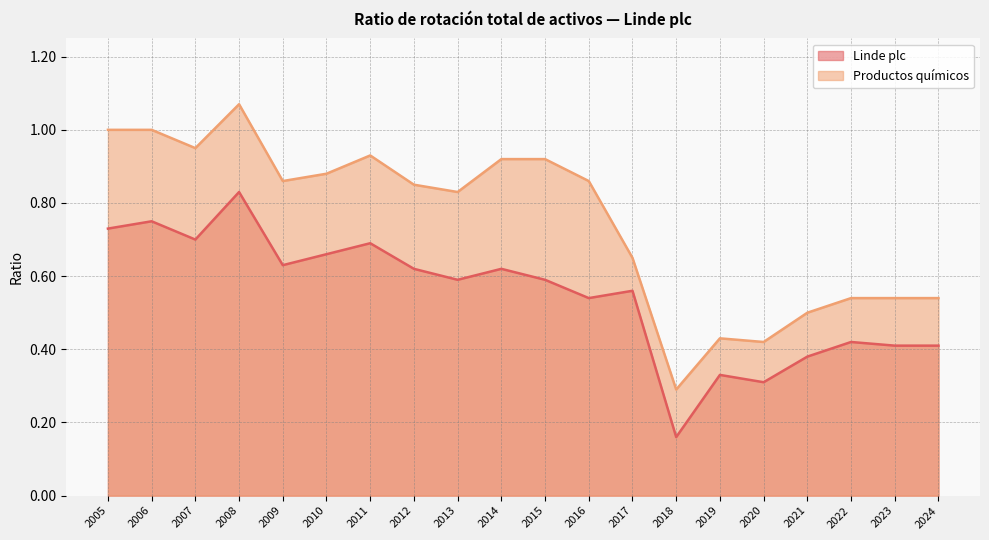

What are all the series names shown in the legend?

Linde plc, Productos químicos